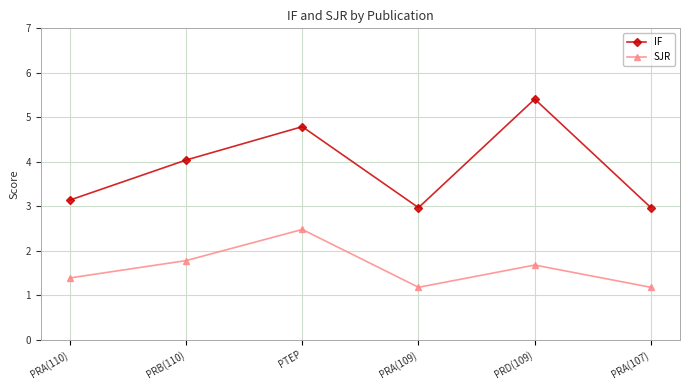

Where is the first local maximum for IF?

PTEP